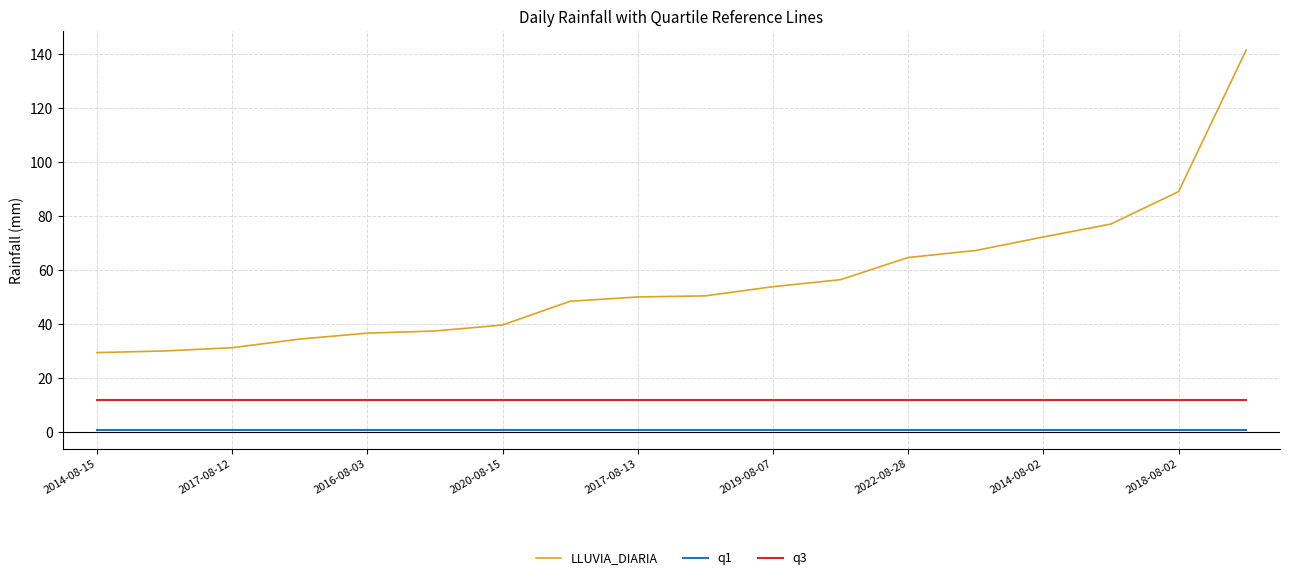

What is the maximum value for LLUVIA_DIARIA?

141.4